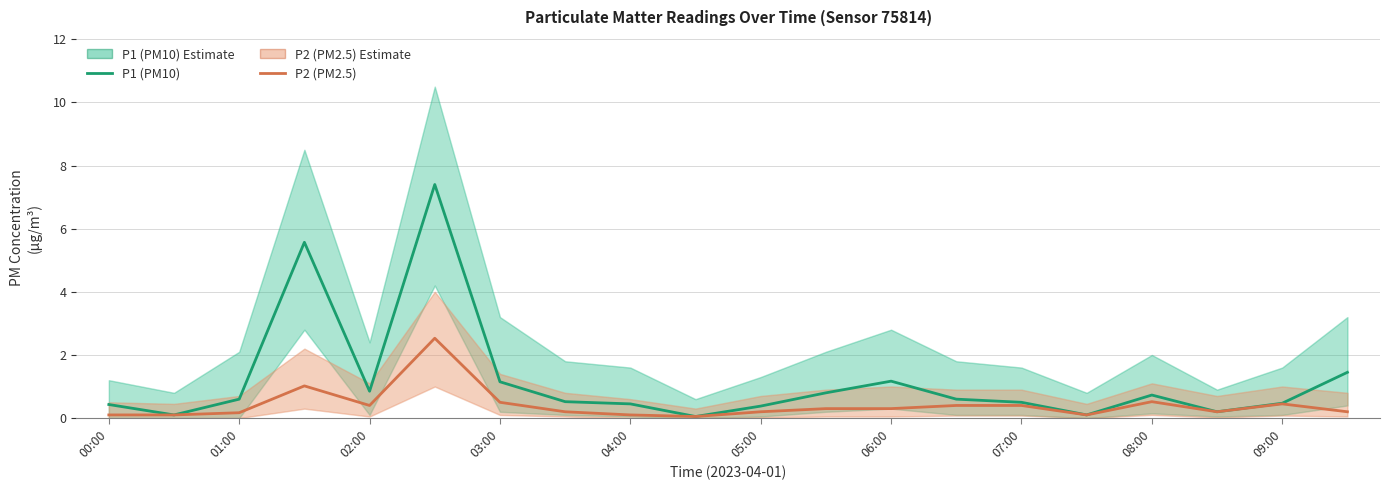

List the series in order of their peak value, lowest first.

P2 (PM2.5), P1 (PM10)